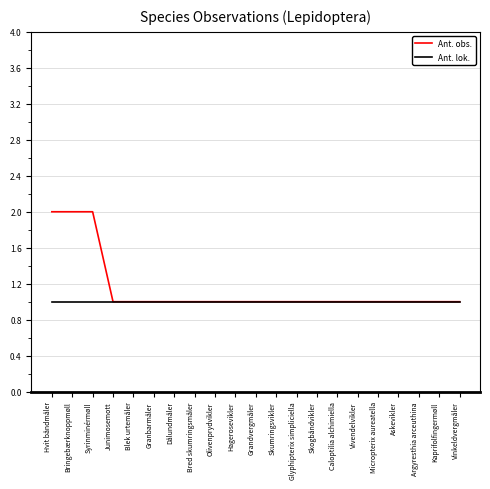

What position from the right is Glyphipterix simpliciella?

9